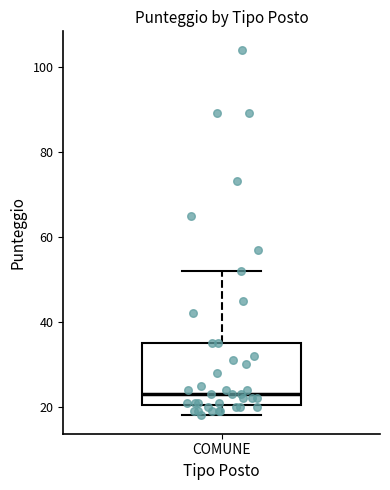

Transcribe this box plot: give where the median line is, the range the box spans, and where the two whiskers end, as read against the y-axis. The values are not printed on the chart, so give them approximately, as read against the axis.

median 24, box 20 to 36, whiskers 18 to 52